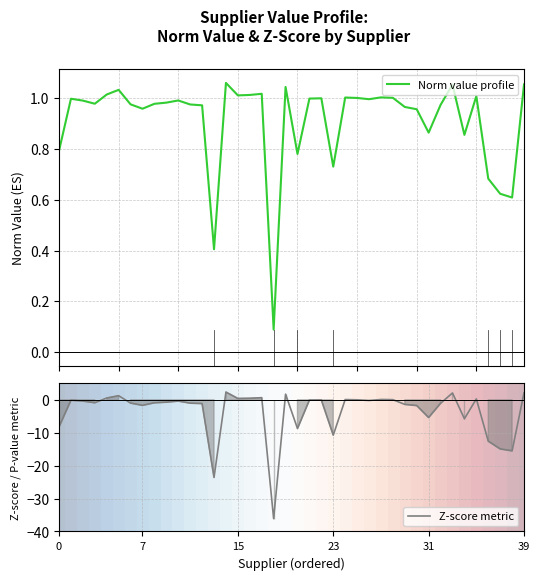

How many interior local peaks does the Norm value profile series have?

11